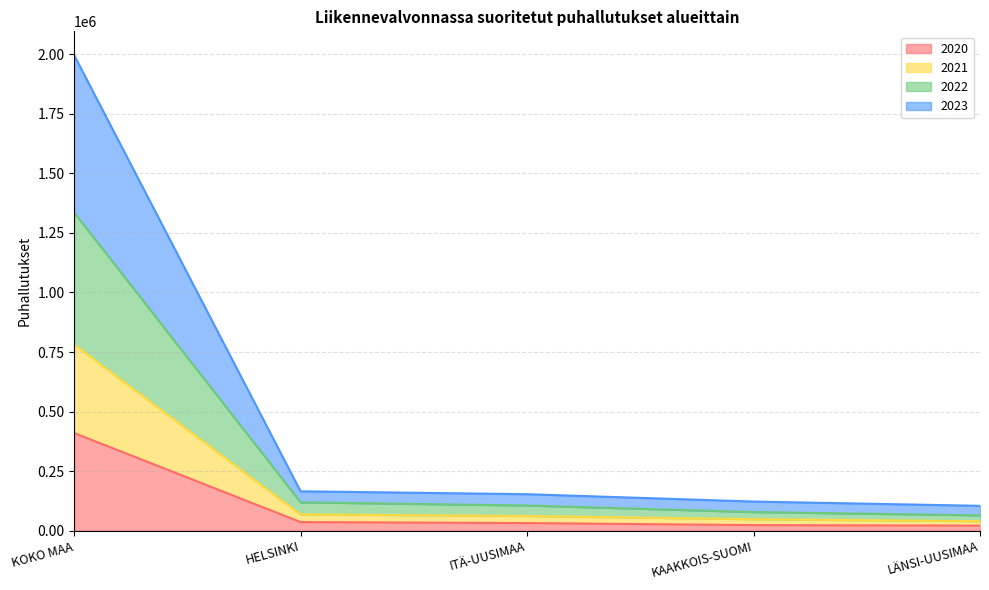

Does the chart have visible grid lines?

Yes